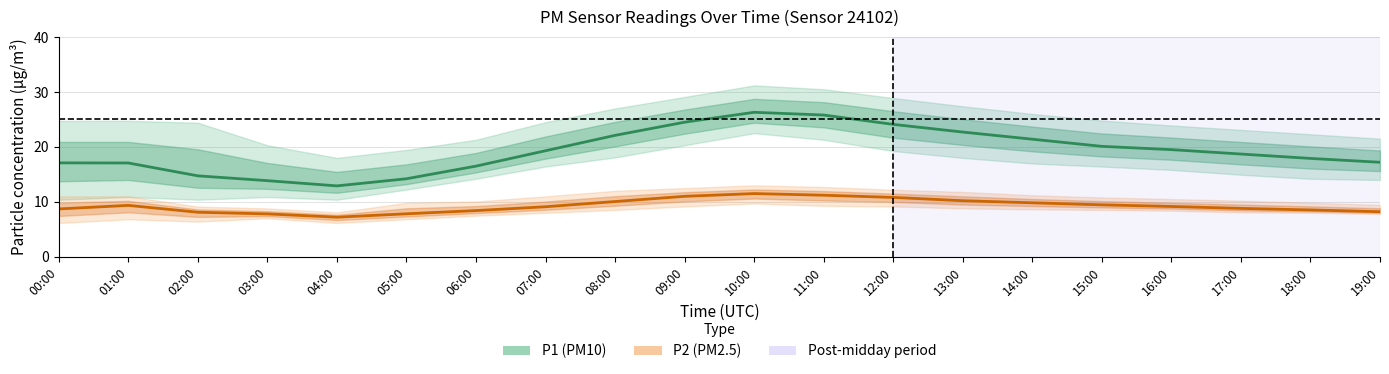

Where is P2 (PM2.5) nearest to the value 9?

07:00